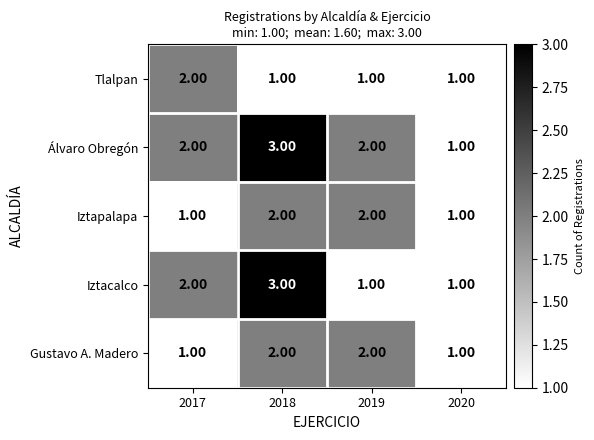

Which series has the largest total across all categories?

Álvaro Obregón